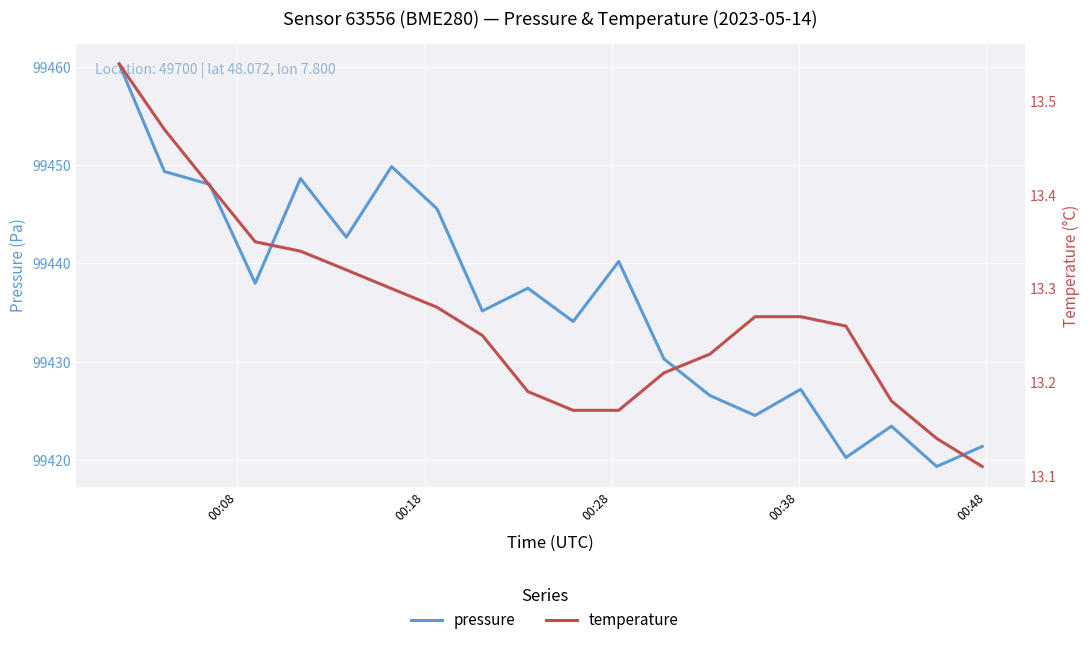

What is the value of the pressure point at the 4th from the left?

99438.0